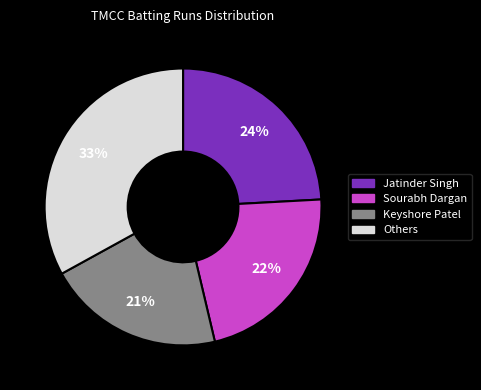

Is there a majority slice in this chart?

No